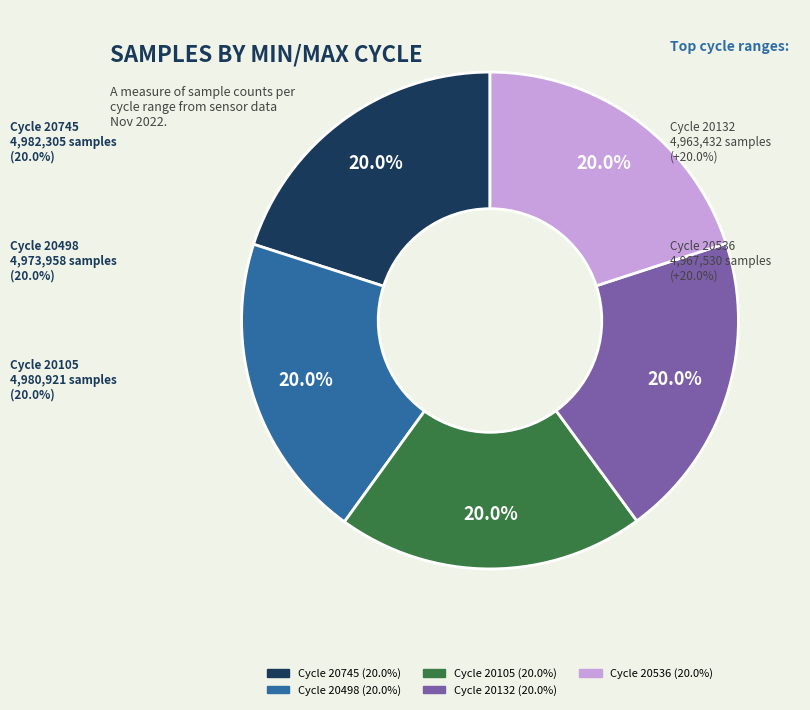

To the nearest percent, what is the average slice percentage?

20%